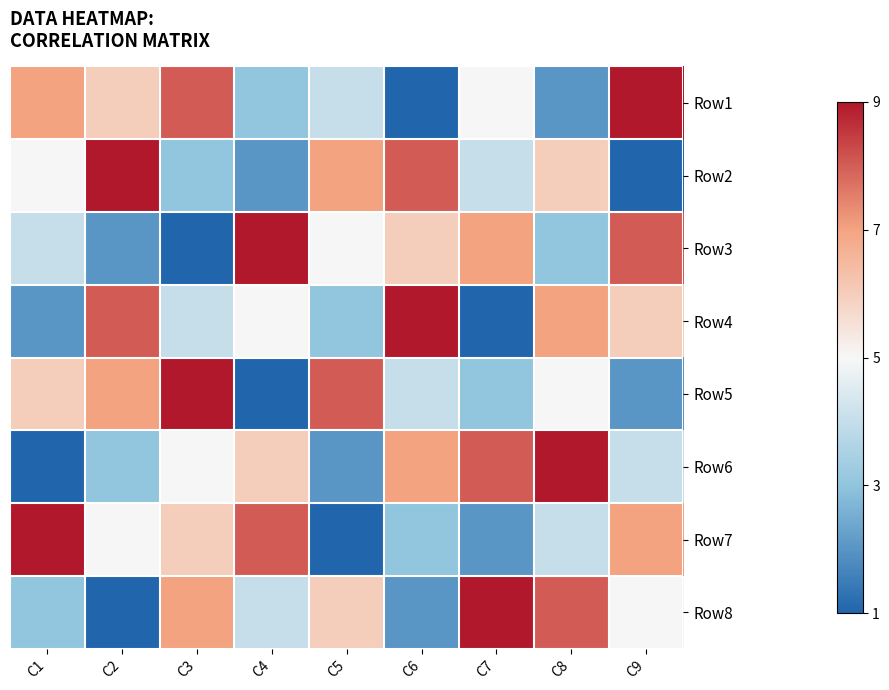

Rank the series by their maximum value, from lowest to highest.

Row1, Row2, Row3, Row4, Row5, Row6, Row7, Row8